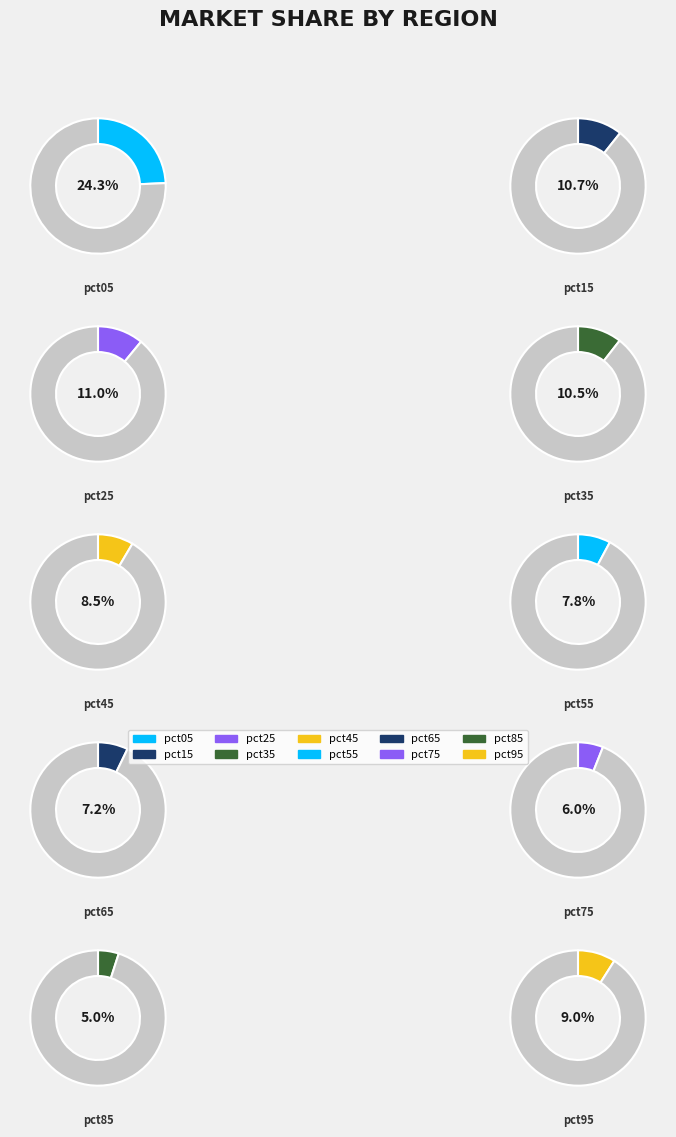

Is it true that pct15 is 11% of the pie?

True